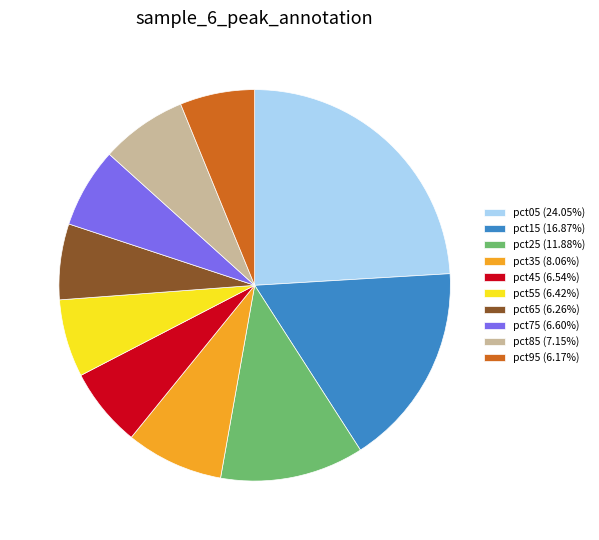

How many segments does this pie chart have?

10